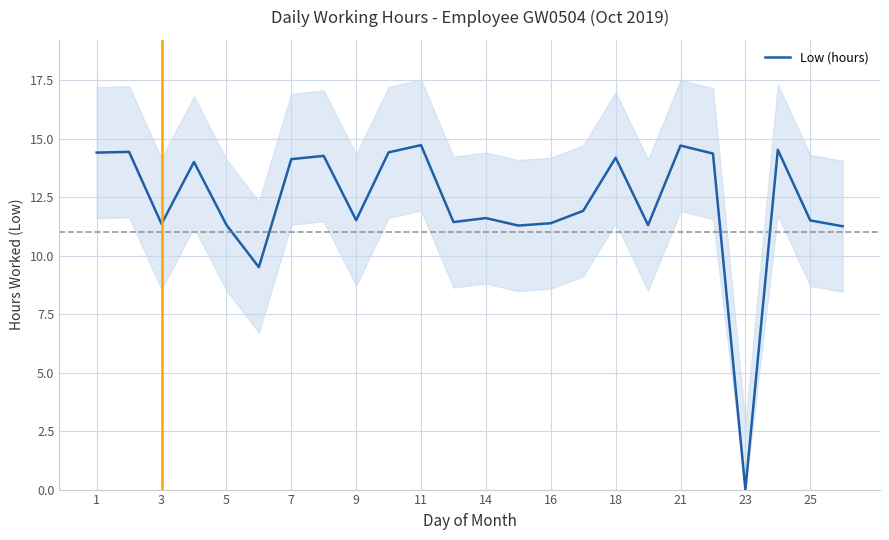

Which category has the lowest value in the Low (hours) series?

23